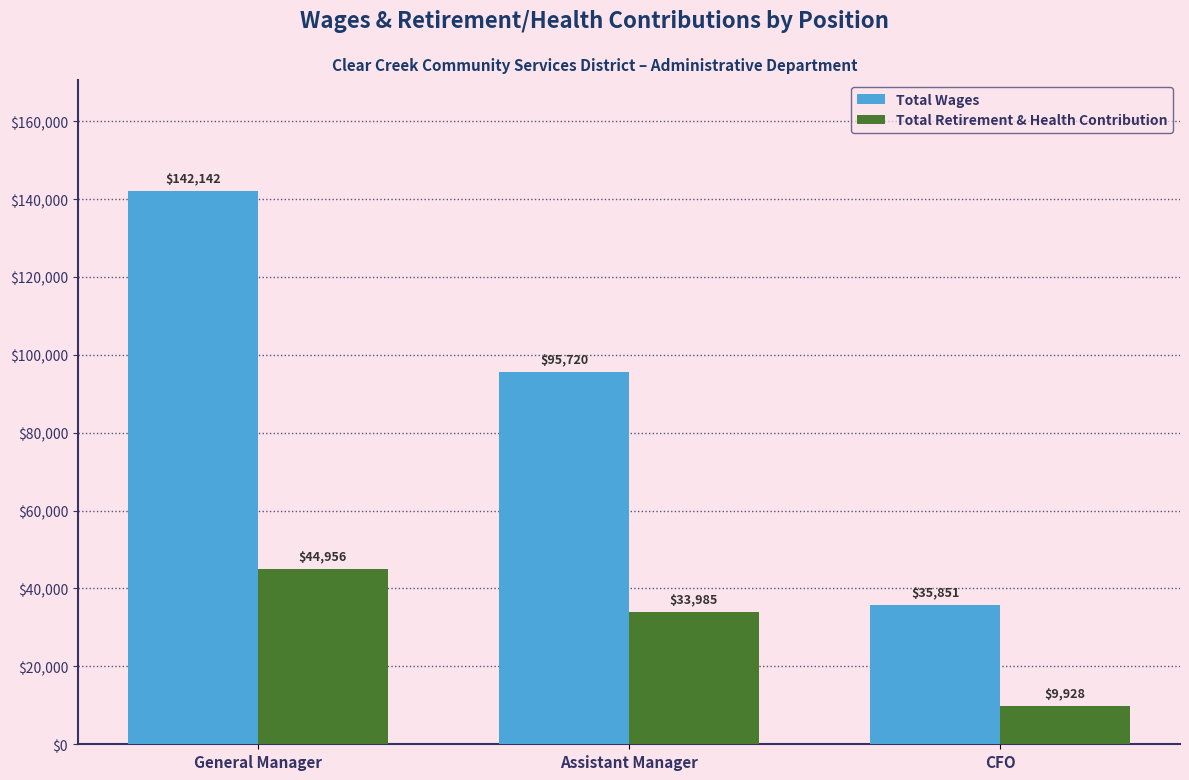

What position from the left is General Manager?

1